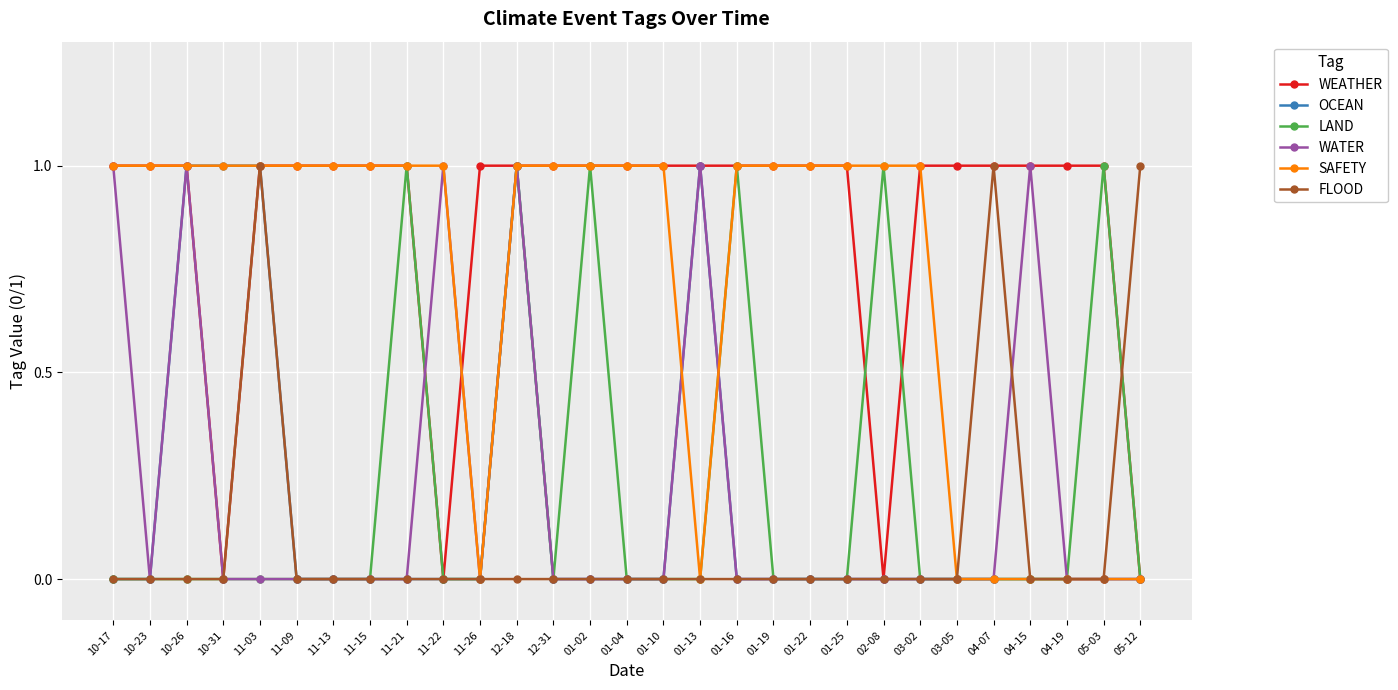

True or false: FLOOD has a value of 0 at 05-03.

True